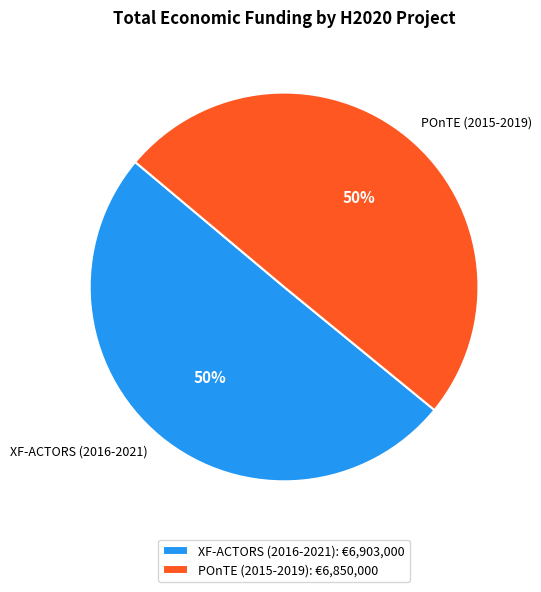

Is the sum of POnTE (2015-2019) and XF-ACTORS (2016-2021) greater than half?

Yes